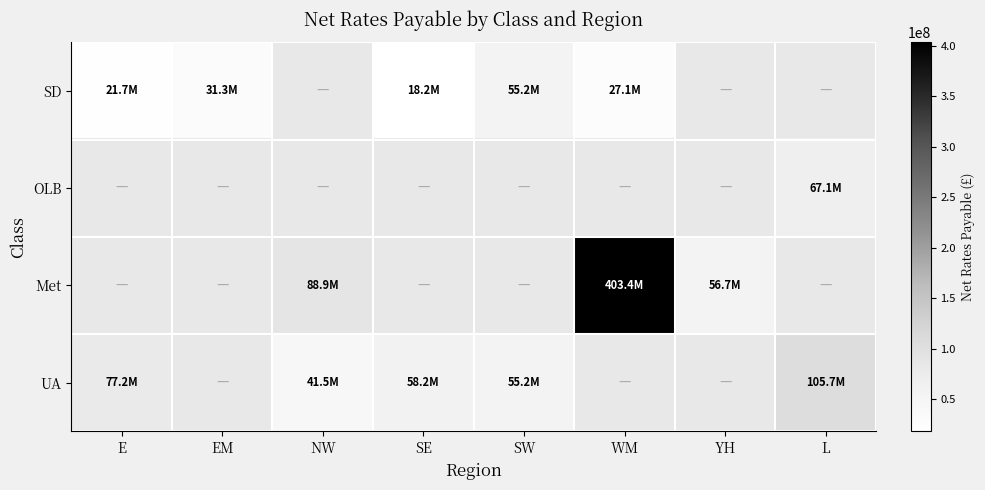

Between L and YH, which is larger?

YH